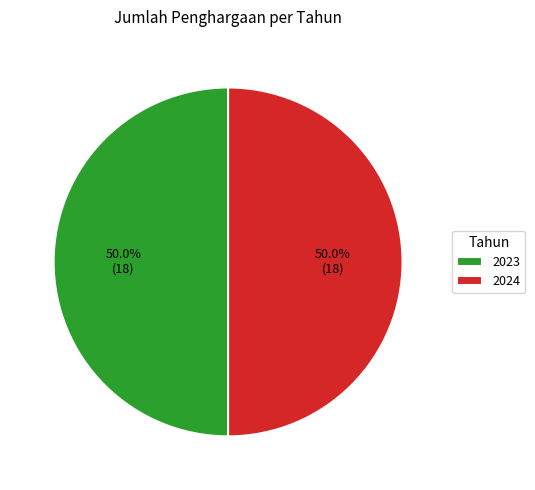

How many slices are in this pie chart?

2